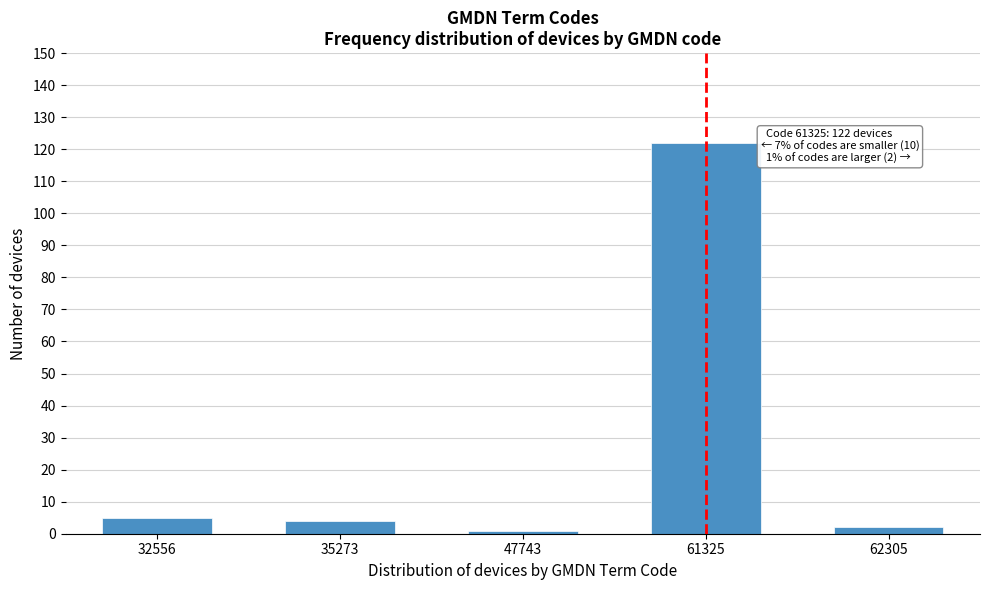

Reading right to left, what are all the values shown in this chart?

62305=2	61325=122	47743=1	35273=4	32556=5